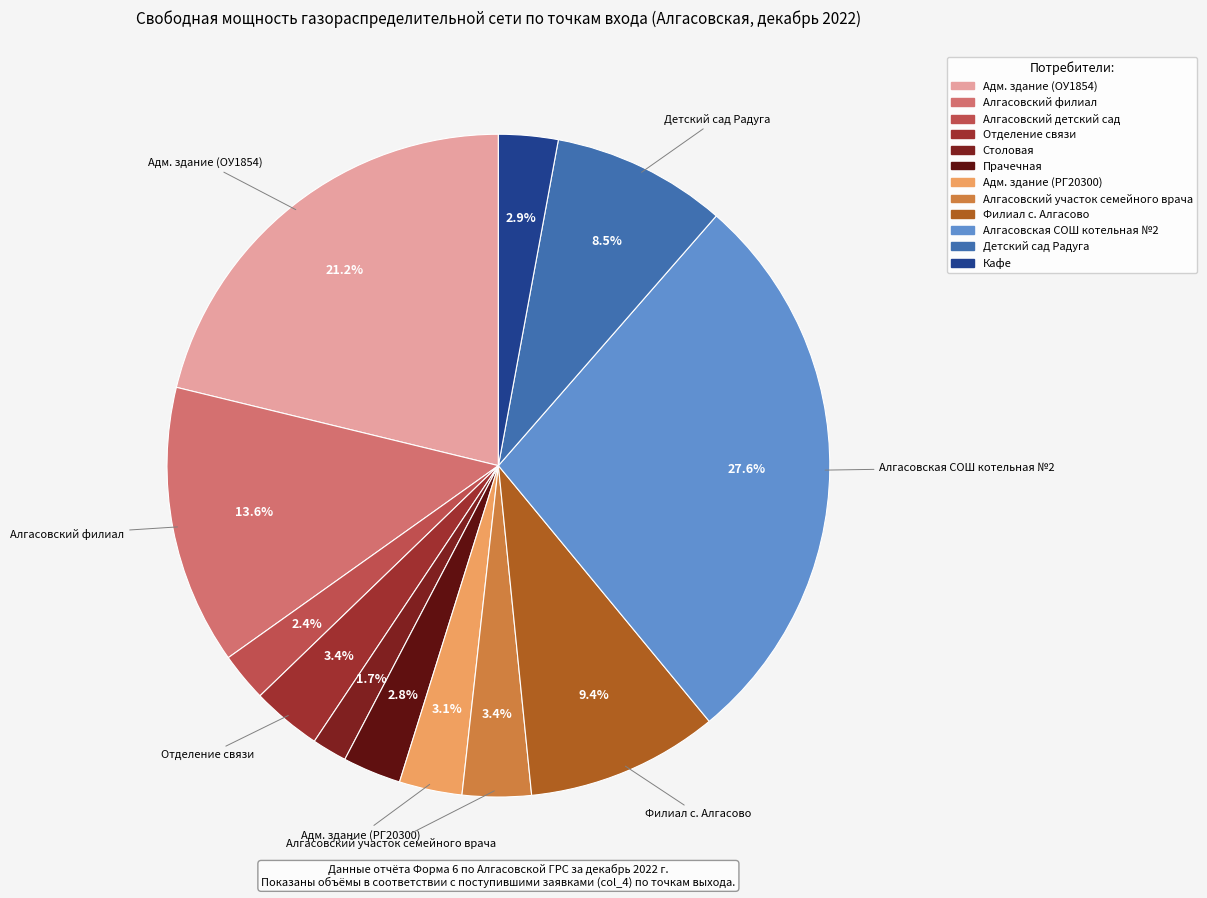

Which slice is the smallest?

Столовая